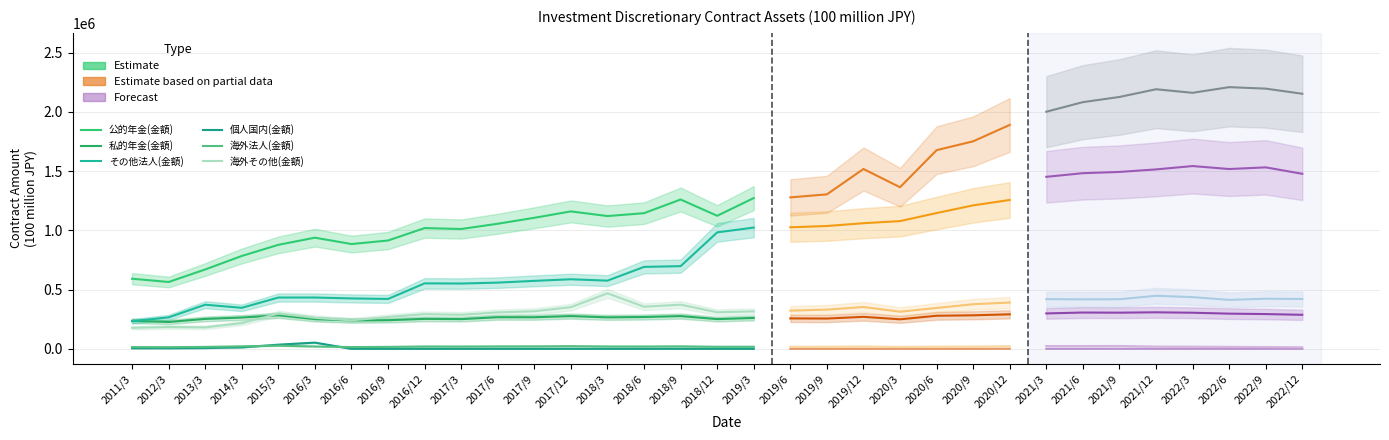

At which category is the sum across all series the highest?

2019/3